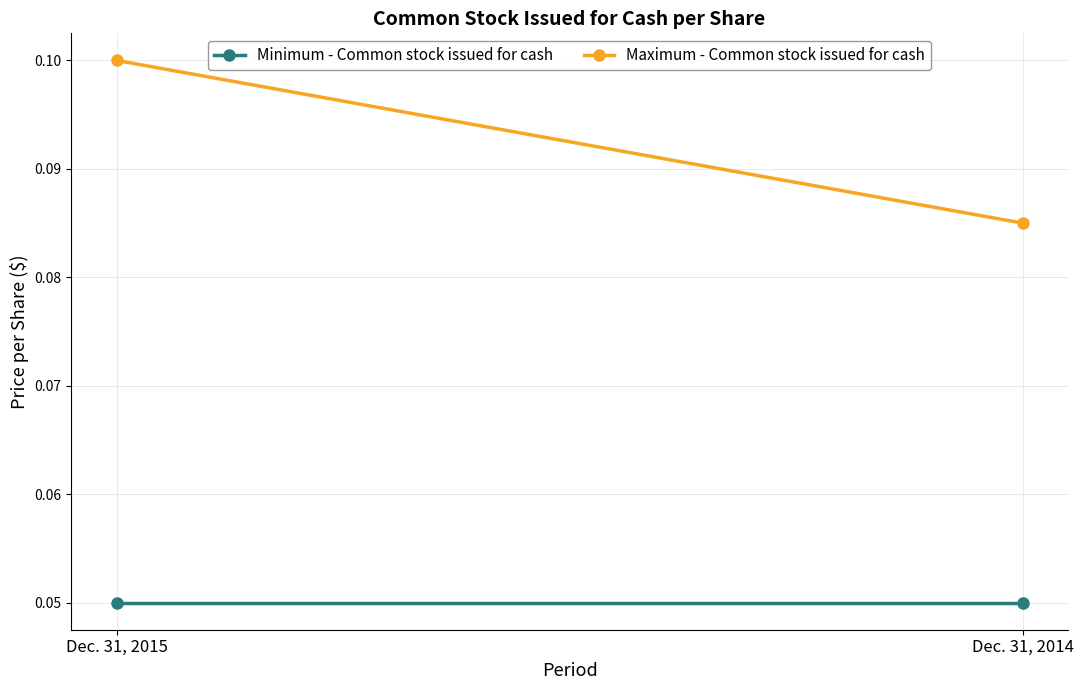

What is the lowest value of the Maximum - Common stock issued for cash series?

0.1